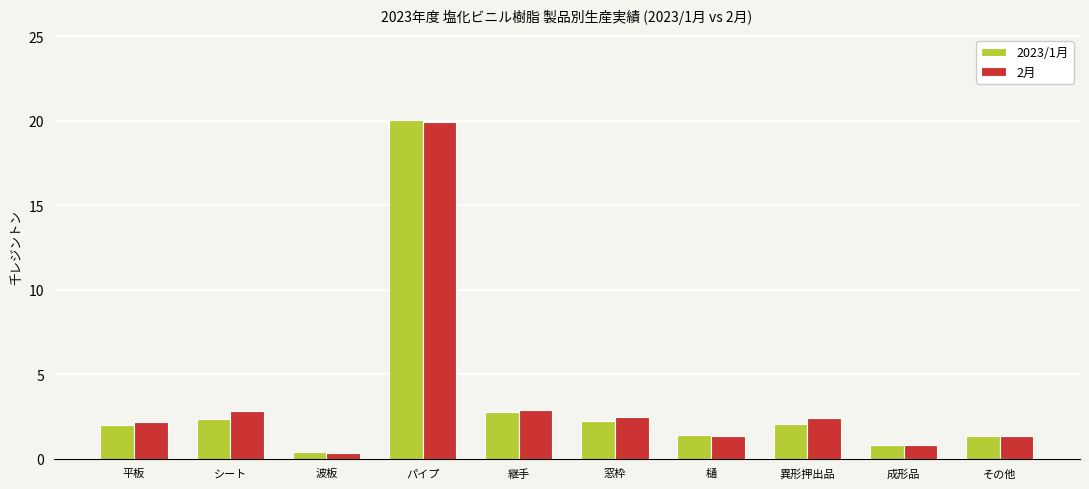

What is the difference between the highest and lowest values at 異形押出品?

0.4